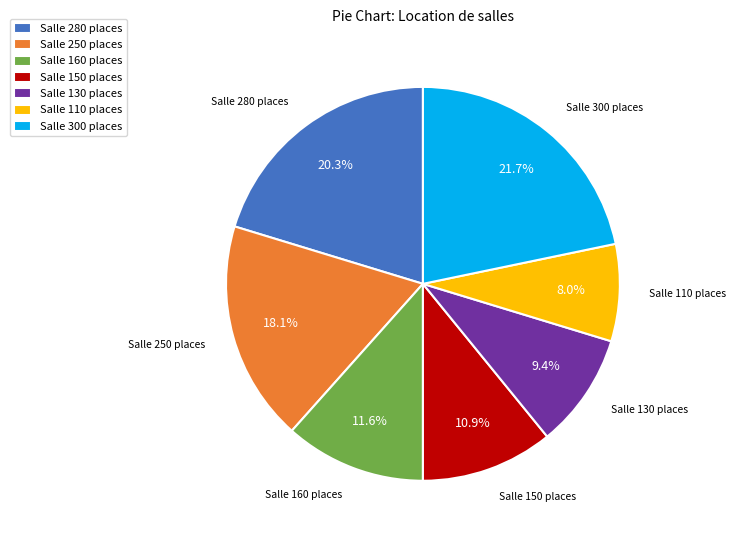

True or false: Salle 110 places accounts for 1% of the total.

False